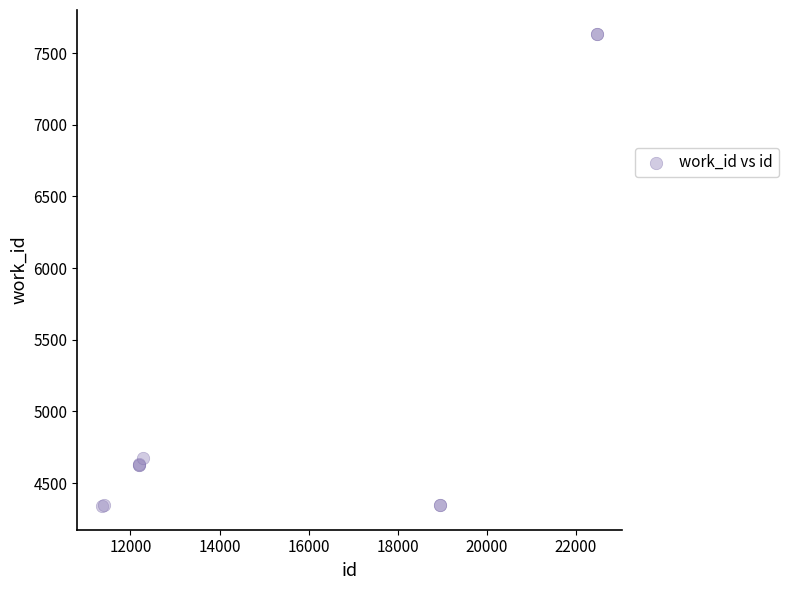

What Y value in the scatter plot is closest to 5987?

4672